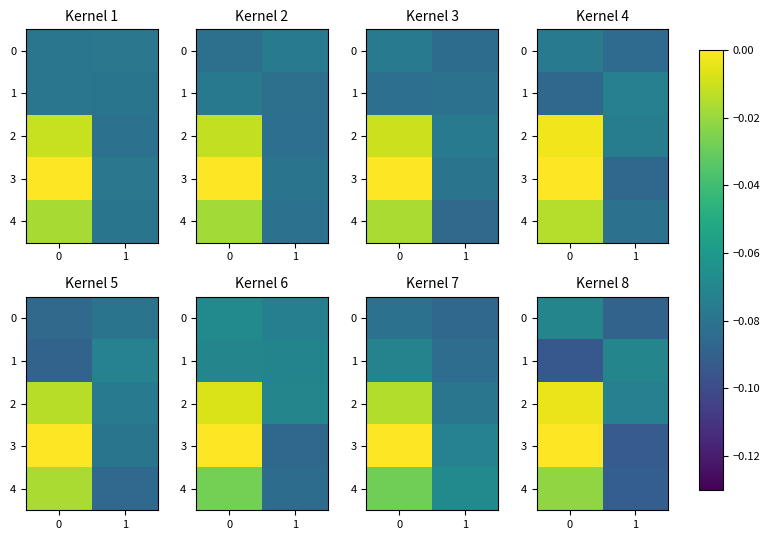

What is the sum of all 2 values?

-0.1